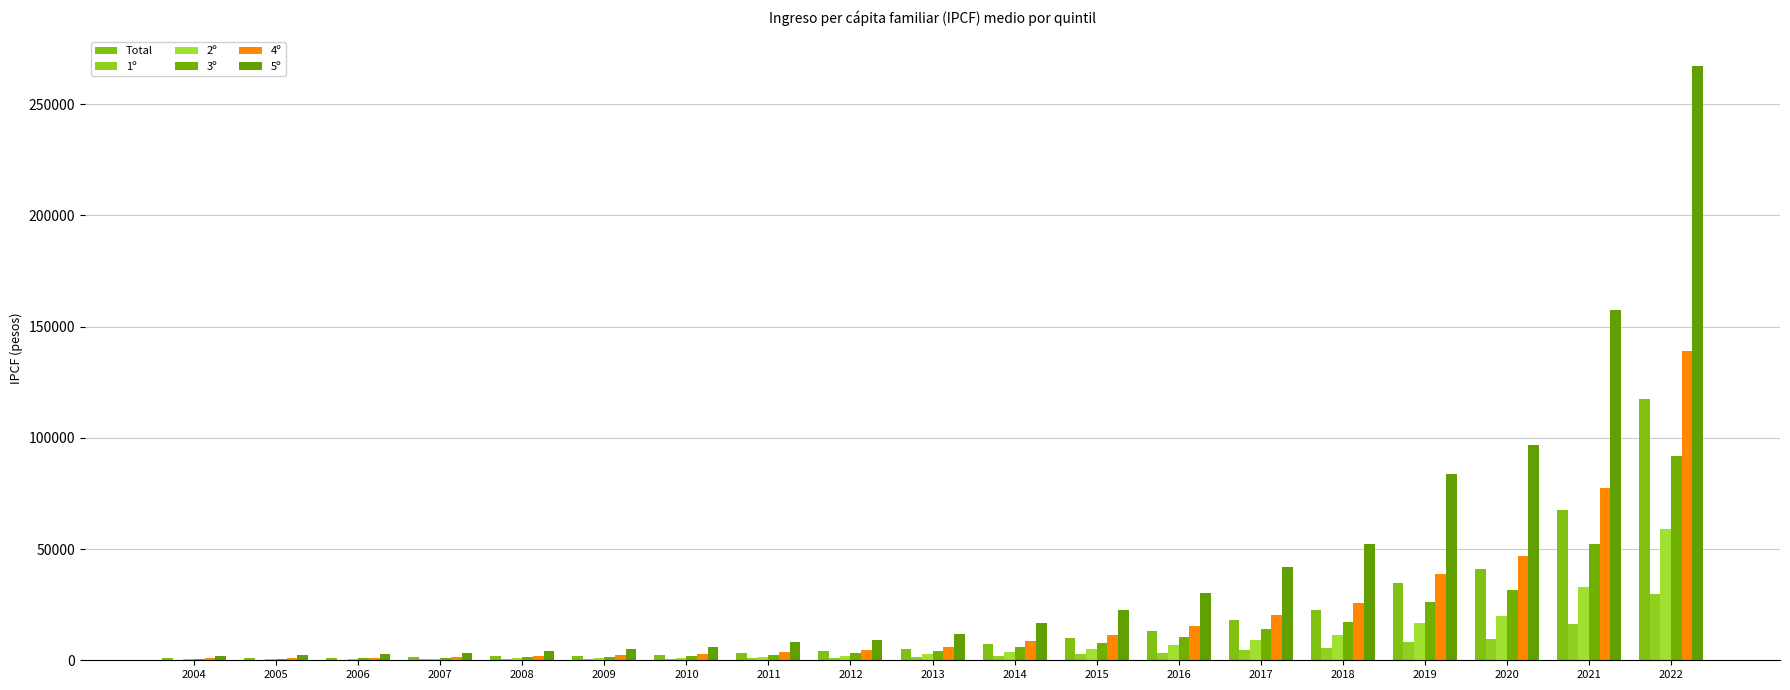

Is it true that 2º equals 820.9 at 2005?

False